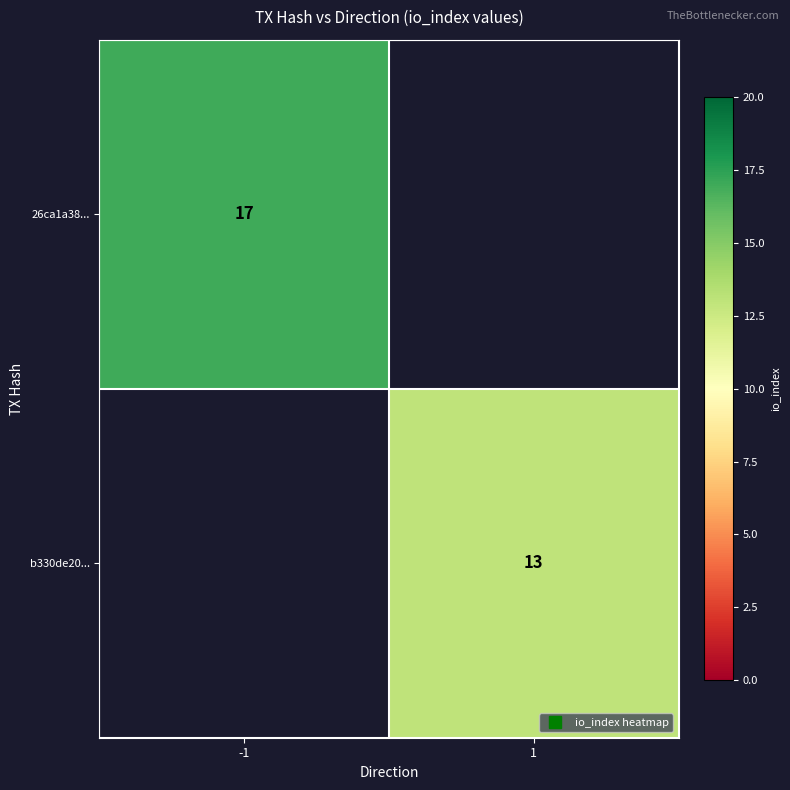

The b330de20... series shows 21.6 at 1. True or false?

False